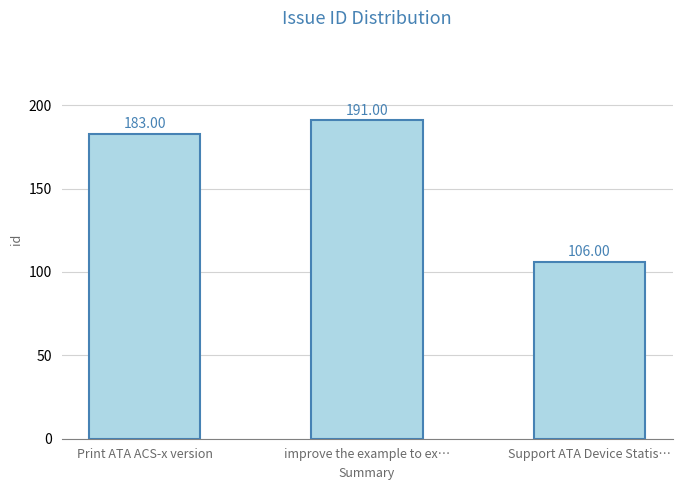

How many series are shown in this chart?

1